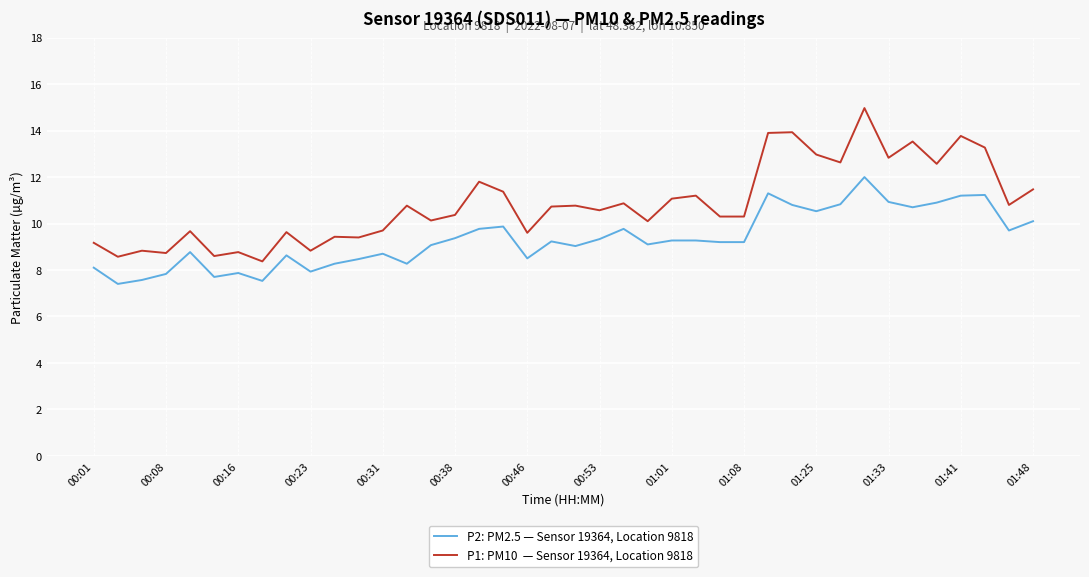

What is the minimum value shown in the chart?

7.4